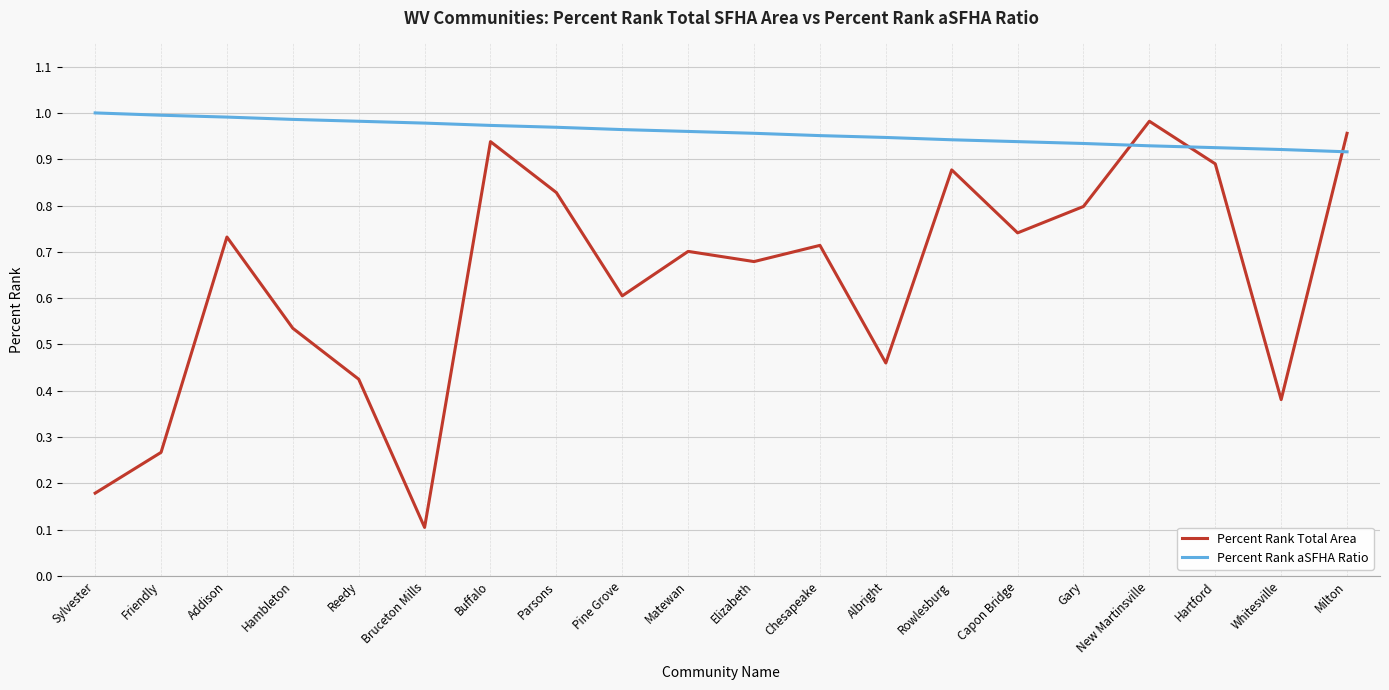

What is the sum of all Percent Rank aSFHA Ratio values?

19.2